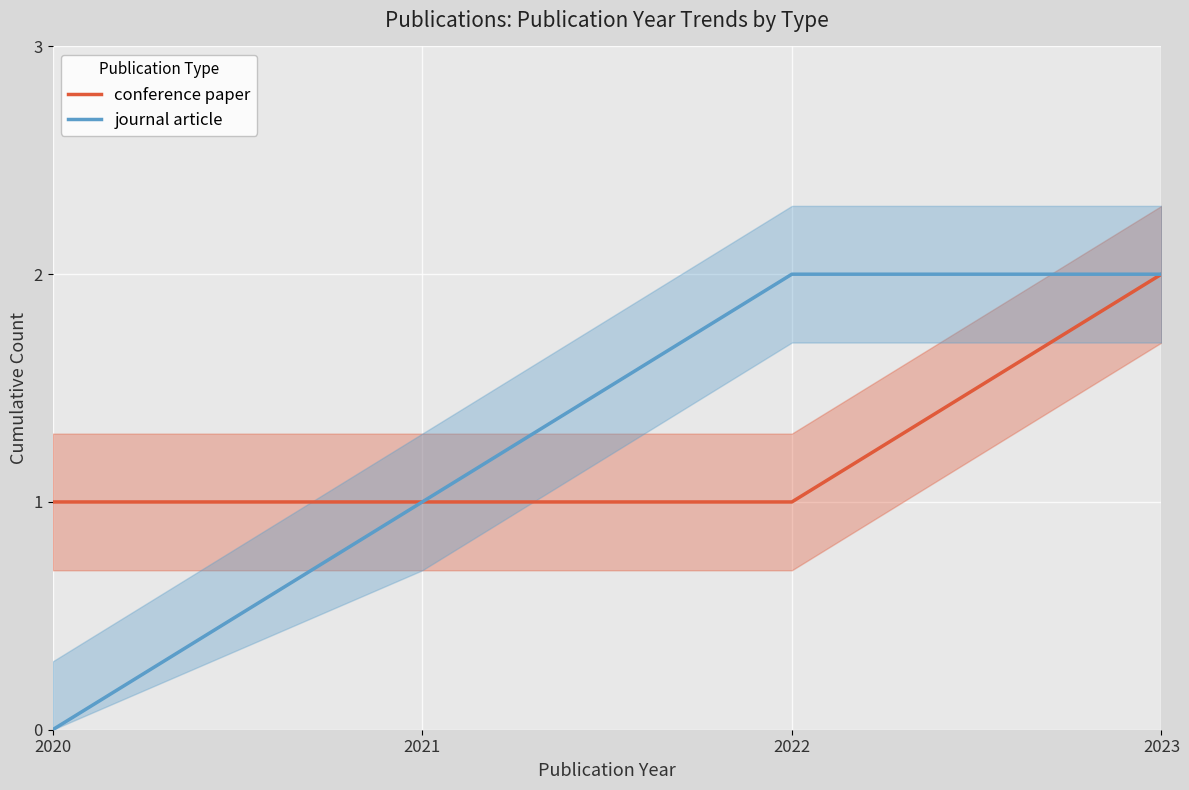

Which series has the widest spread of values?

journal article